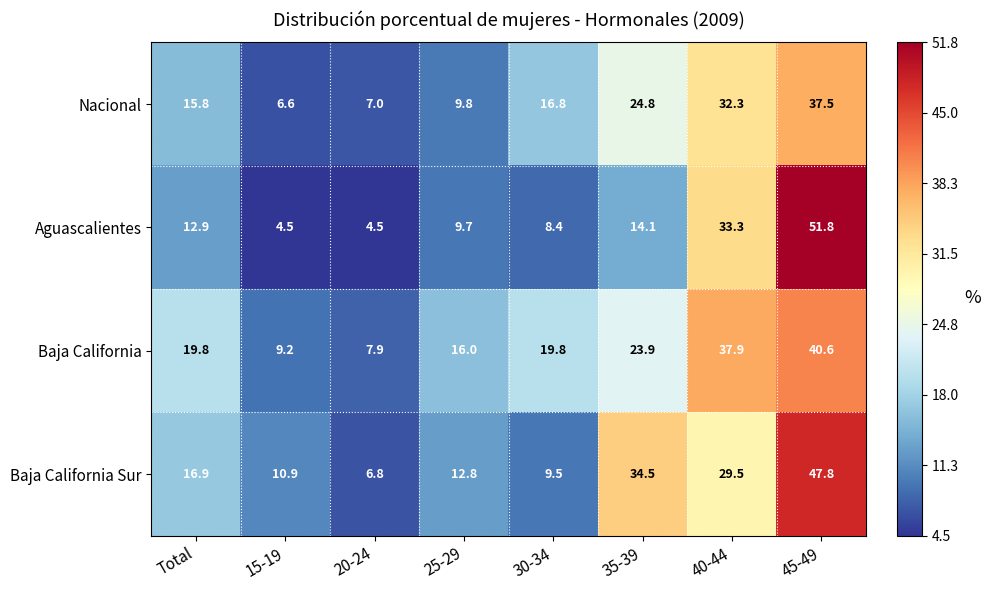

What is the sum of the Baja California Sur values at 20-24 and 45-49?

54.6